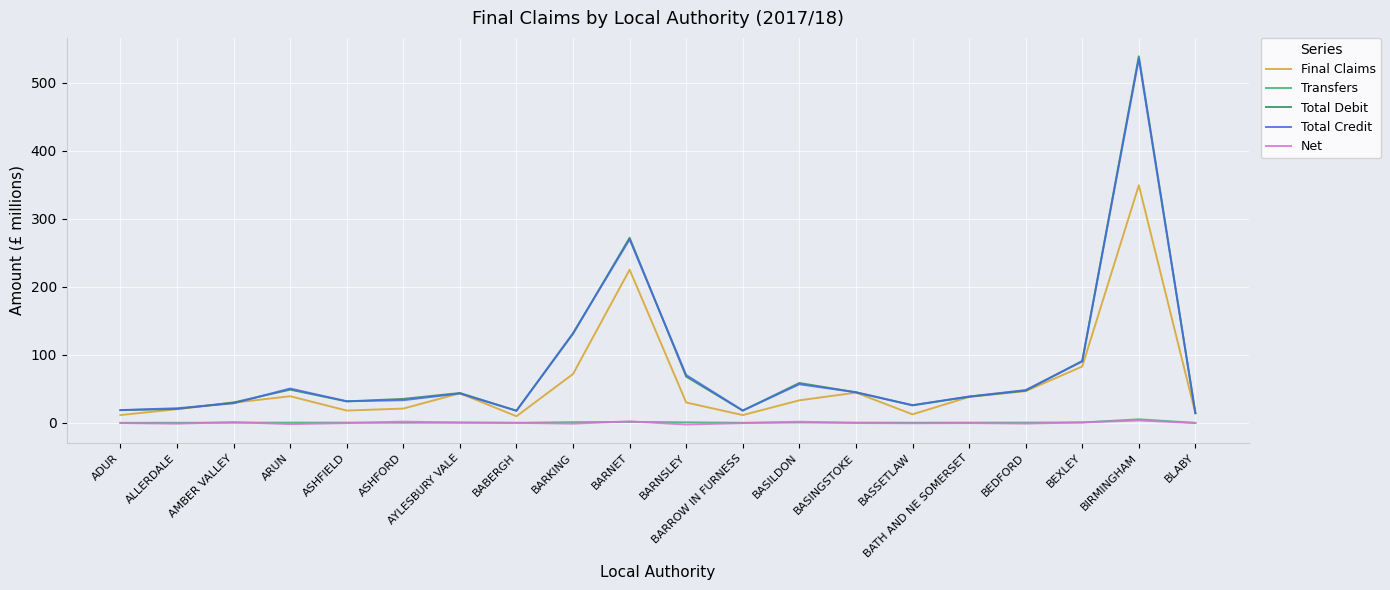

At how many categories does at least one series exceed 174?

2